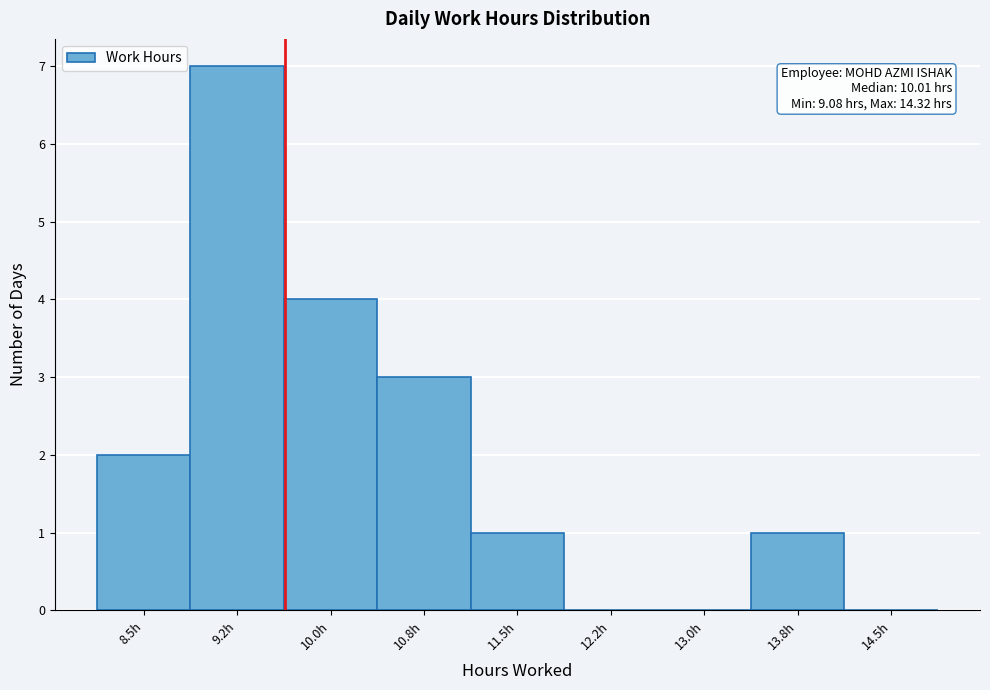

Reading left to right, transcribe all the data shown in this chart.

8.5h=2	9.2h=7	10.0h=4	10.8h=3	11.5h=1	12.2h=0	13.0h=0	13.8h=1	14.5h=0